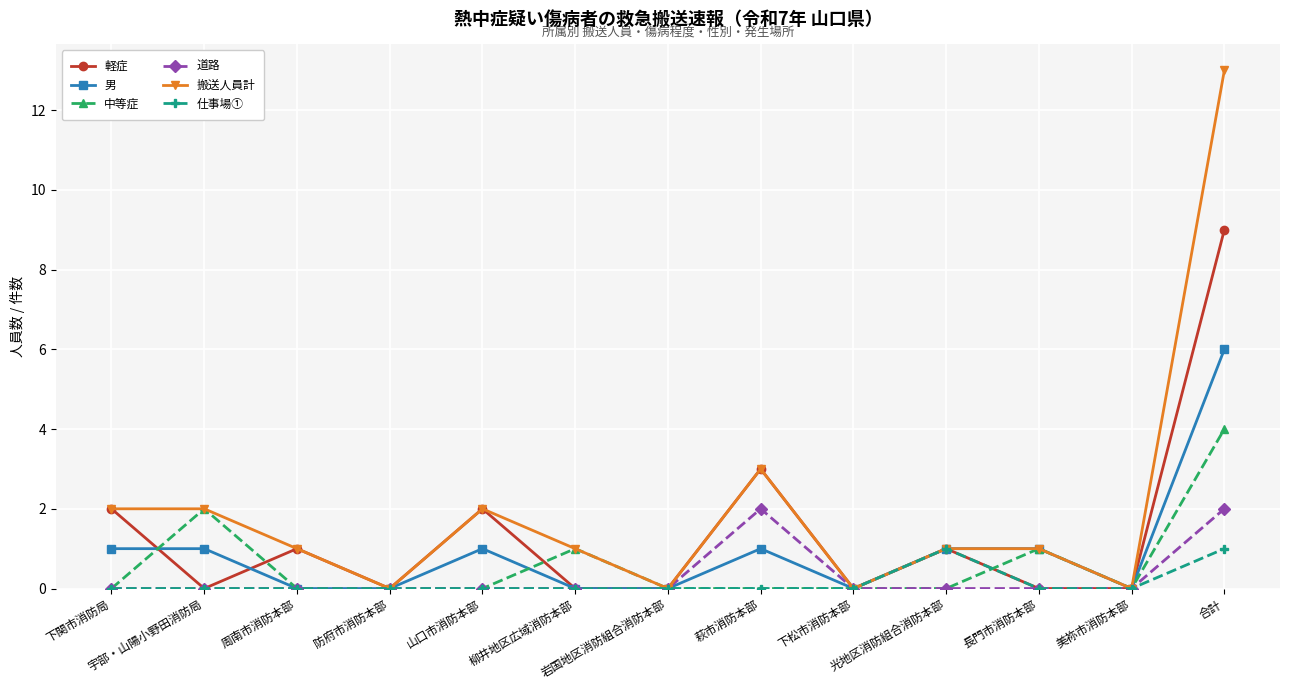

Does the chart have visible grid lines?

Yes